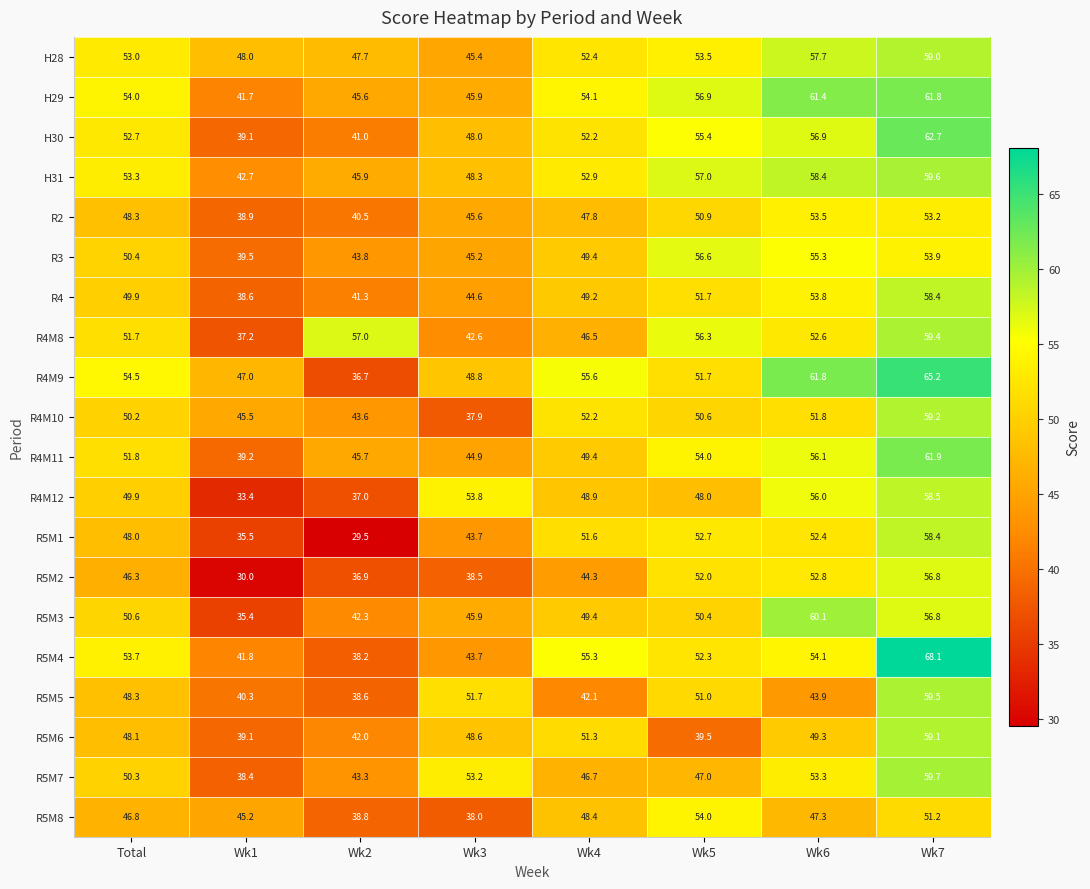

What is the total value across all series at Wk5?

1041.5